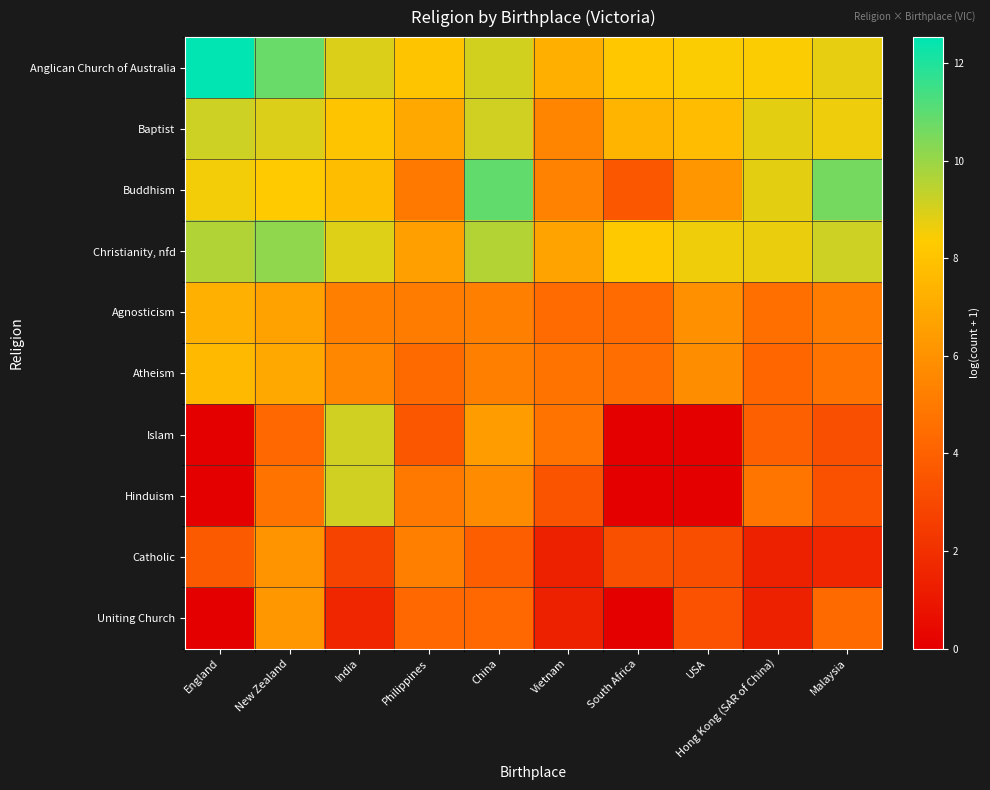

Which has a higher value, South Africa or USA?

USA